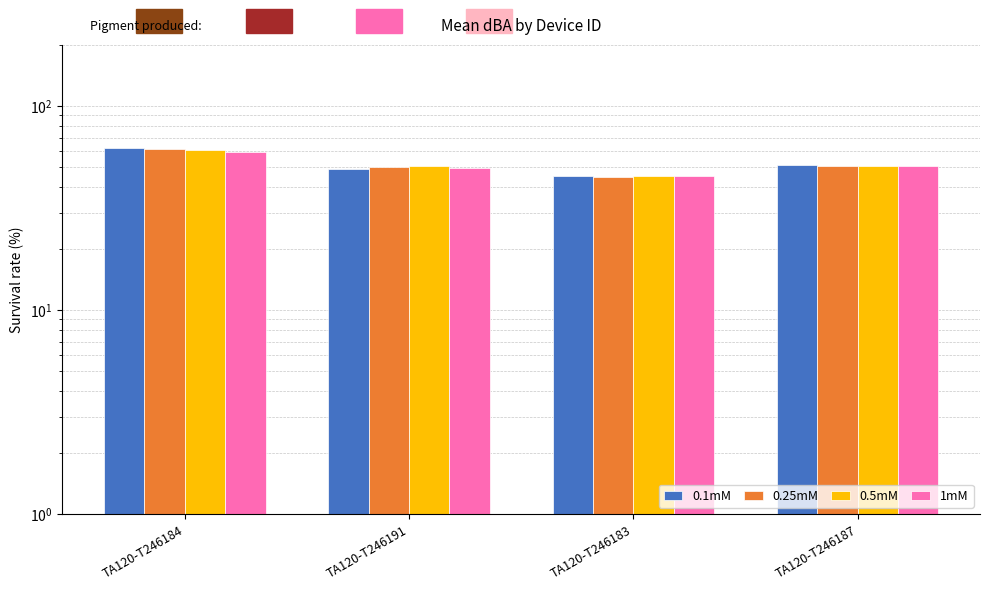

What is the difference between the maximum and minimum values in the 0.5mM series?

15.5